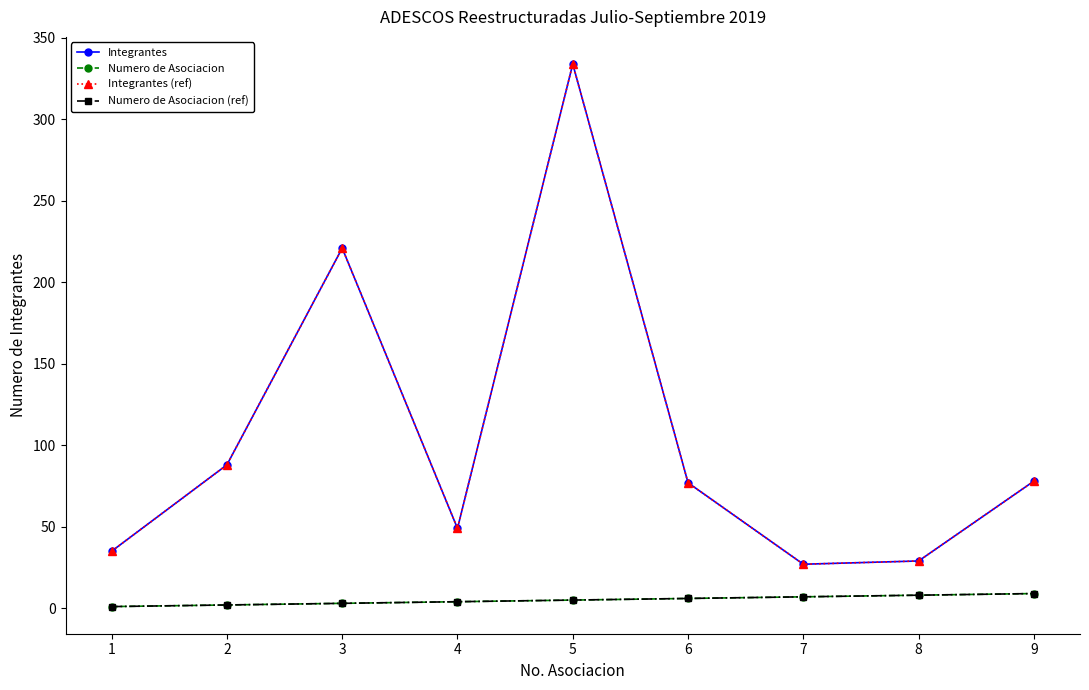

True or false: Integrantes and Integrantes (ref) intersect in this chart.

False